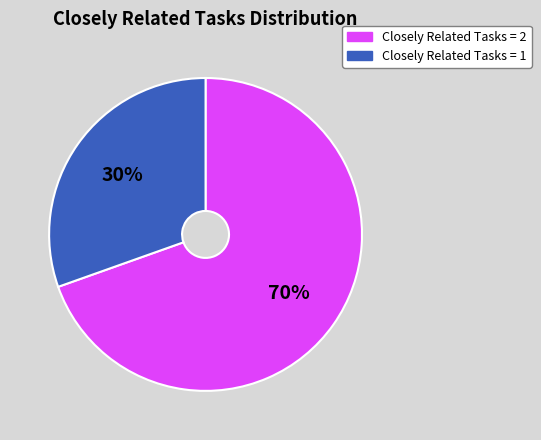

Rank the categories by value from highest to lowest.

Closely Related Tasks = 2, Closely Related Tasks = 1